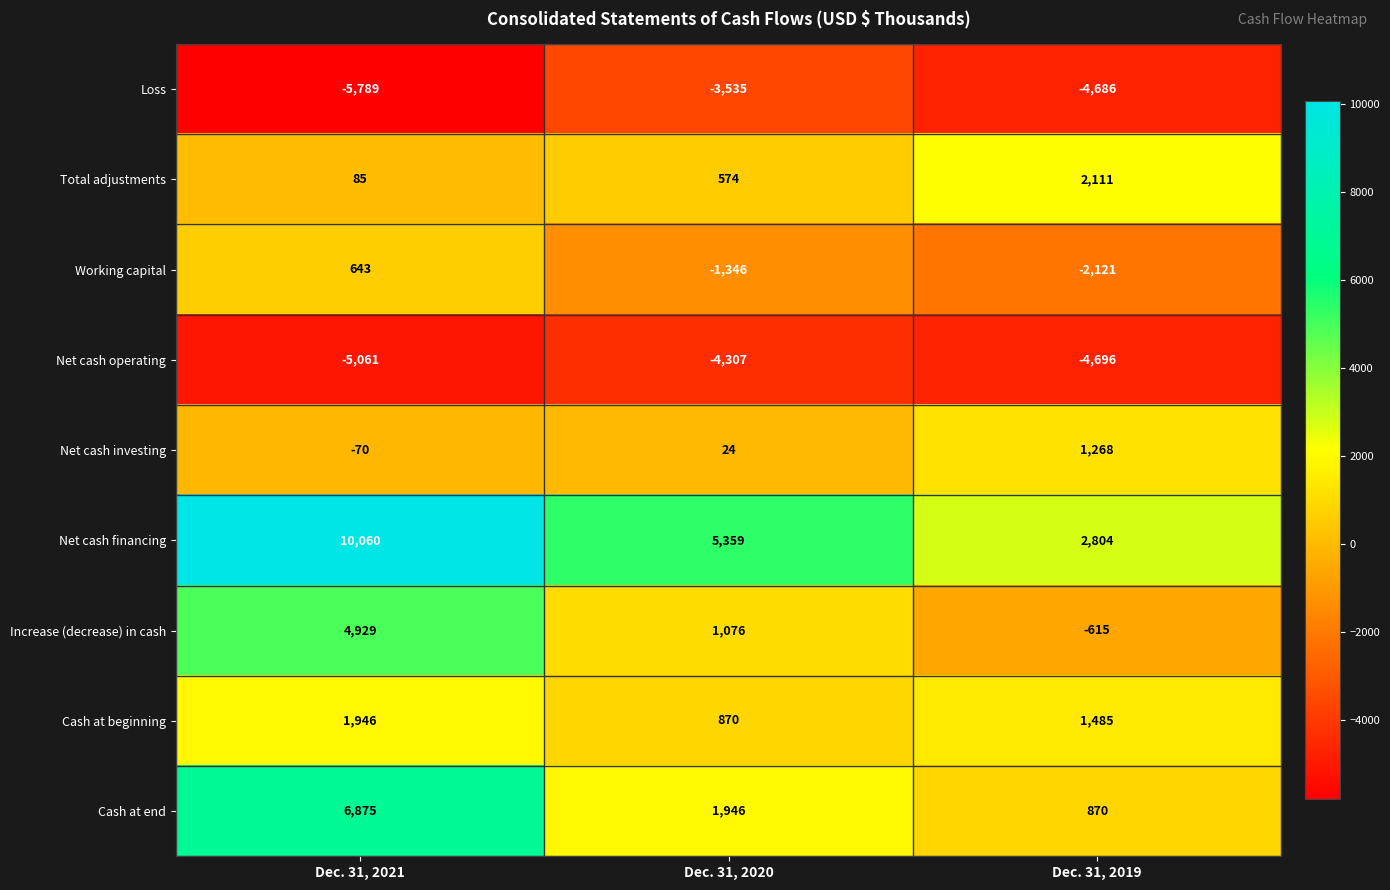

Is the value of Loss at Dec. 31, 2020 greater than the value of Cash at beginning at Dec. 31, 2021?

No